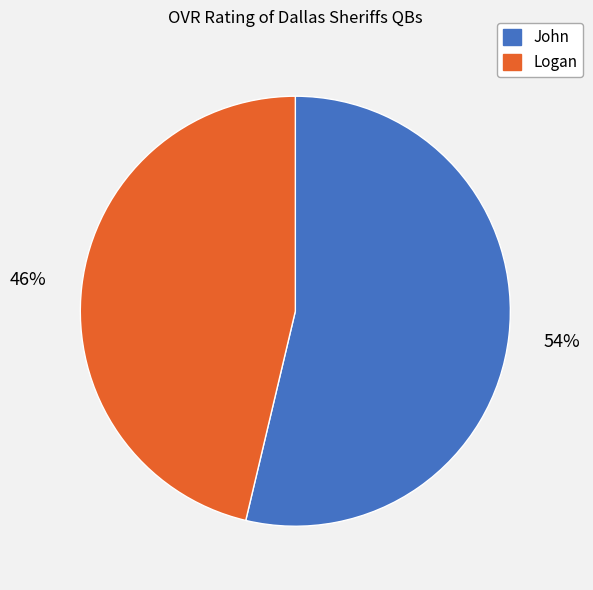

Count the number of slices in the pie.

2